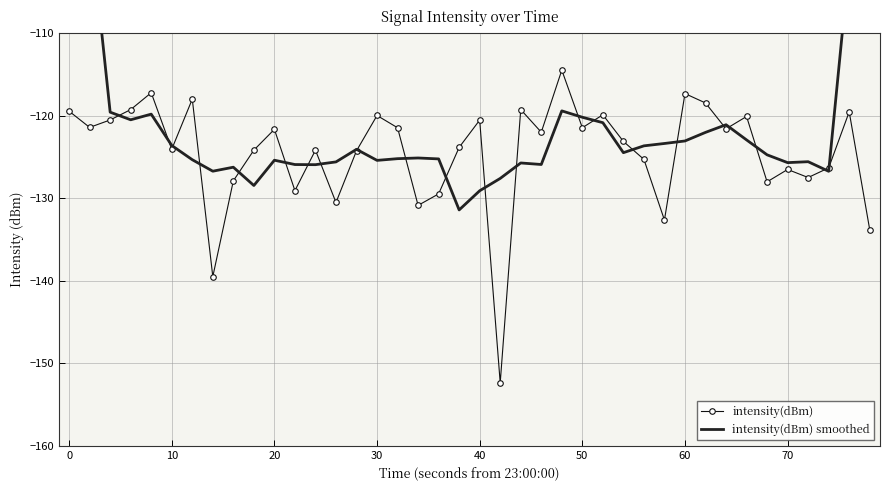

What is the lowest value of the intensity(dBm) series?

-152.4